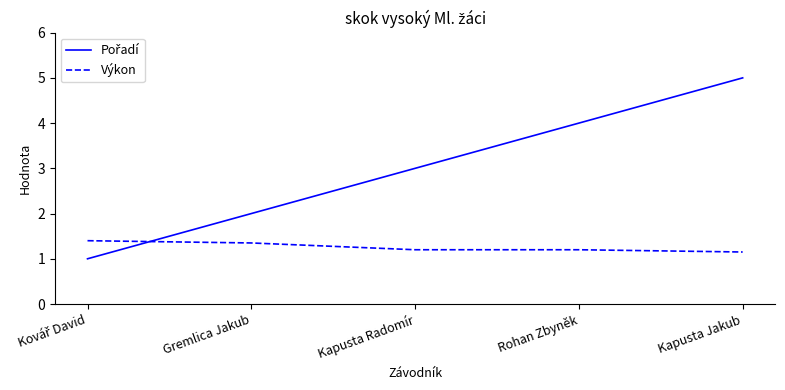

What position from the right is Kapusta Radomír?

3